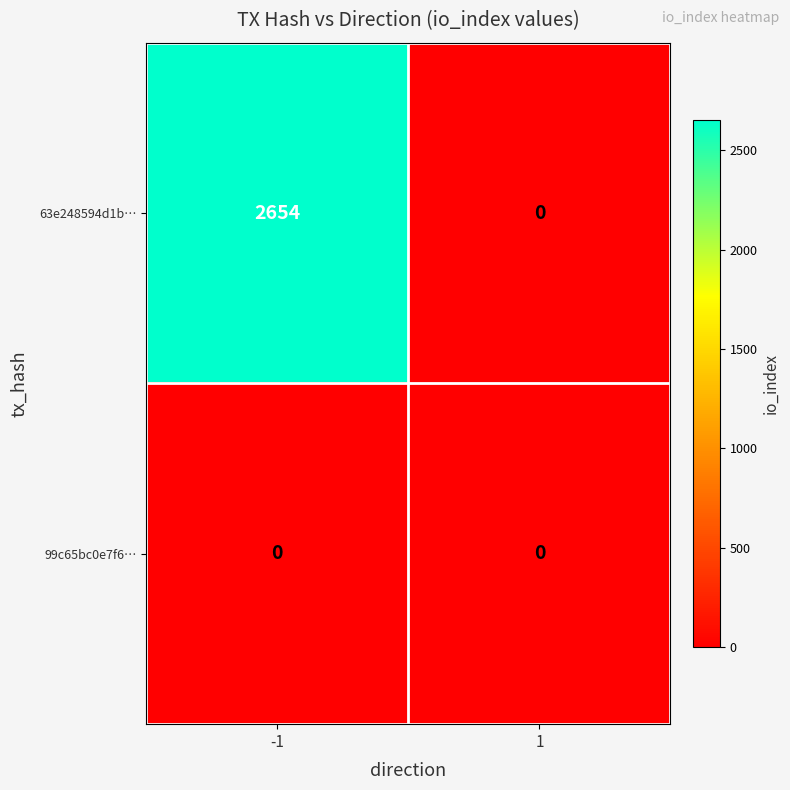

Between -1 and 1, which series saw the biggest shift?

63e248594d1b…